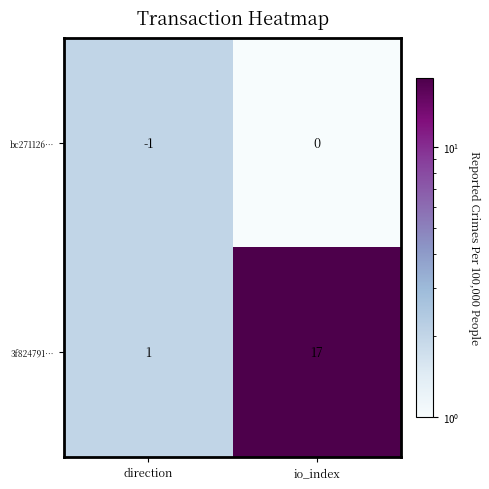

What is the spread (max minus min) of values at io_index?

17